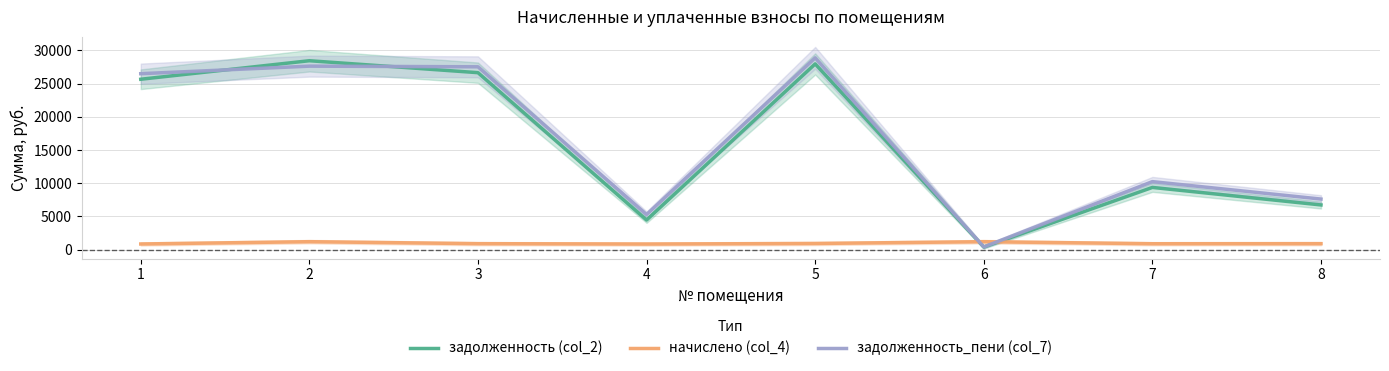

True or false: начислено (col_4) has a value of 370.2 at 5.

False